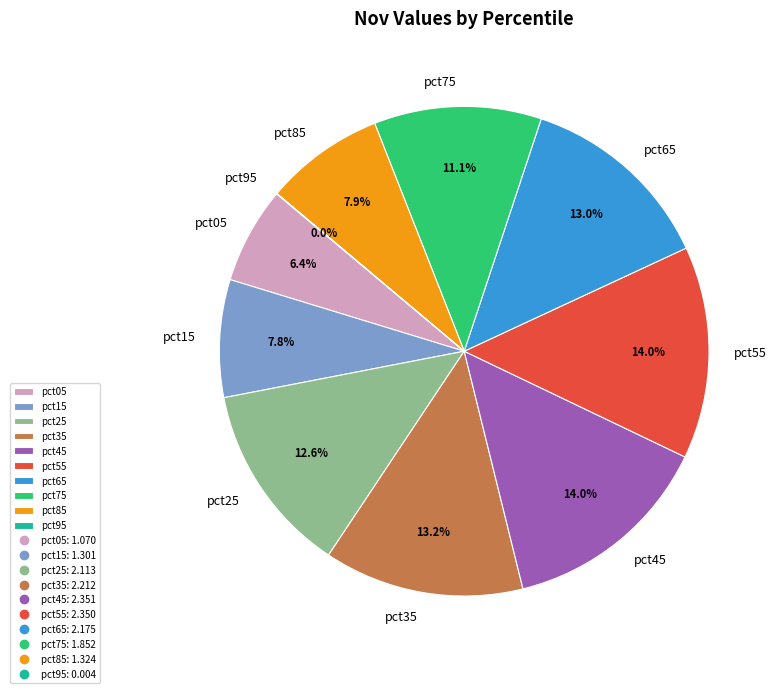

To the nearest percent, what percentage of the pie is pct05?

6%